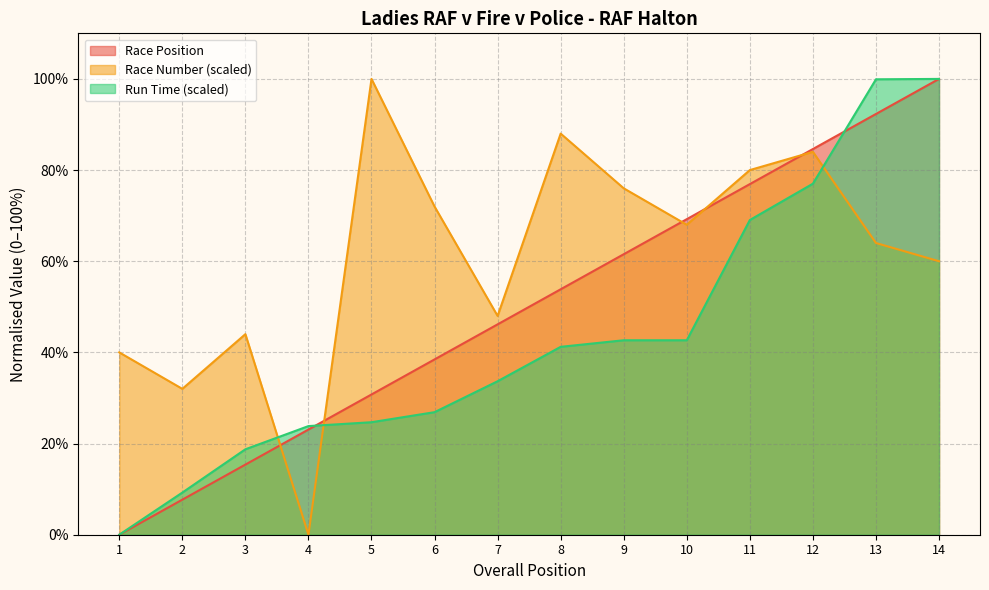

Which series has the widest spread of values?

Race Position